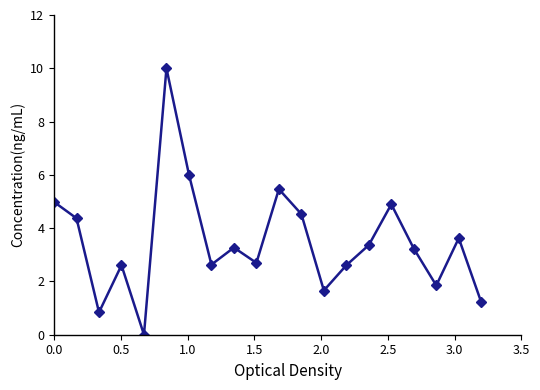

What is the average value?

3.5